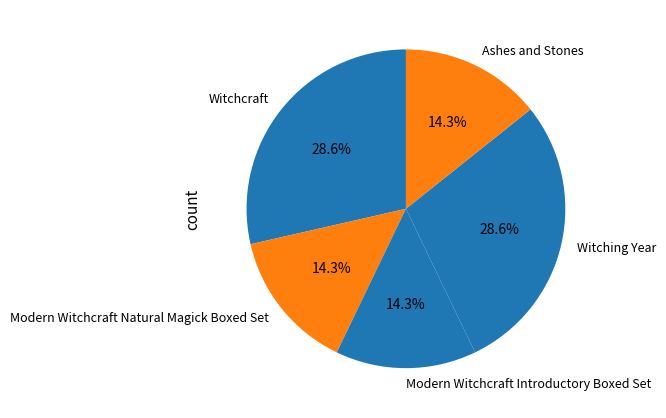

Is the sum of Ashes and Stones and Modern Witchcraft Introductory Boxed Set greater than half?

No